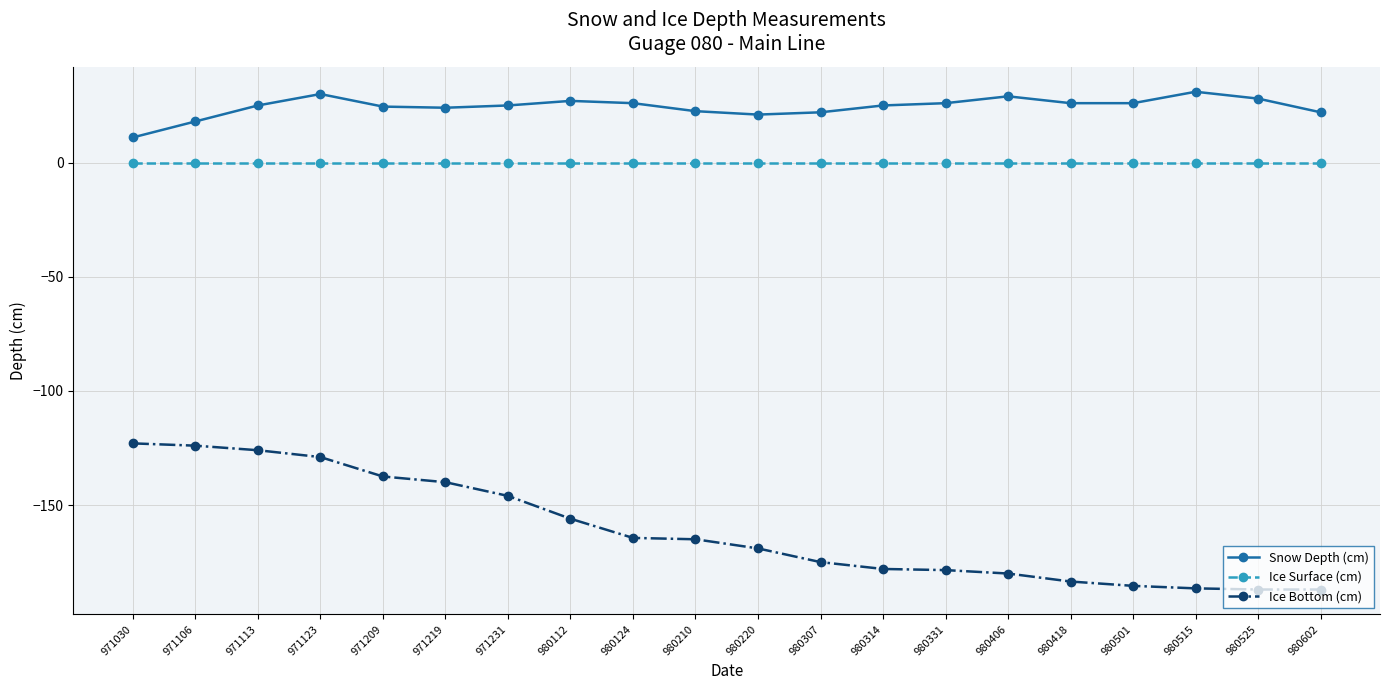

Rank the series at 980307 from highest to lowest value.

Snow Depth (cm), Ice Surface (cm), Ice Bottom (cm)